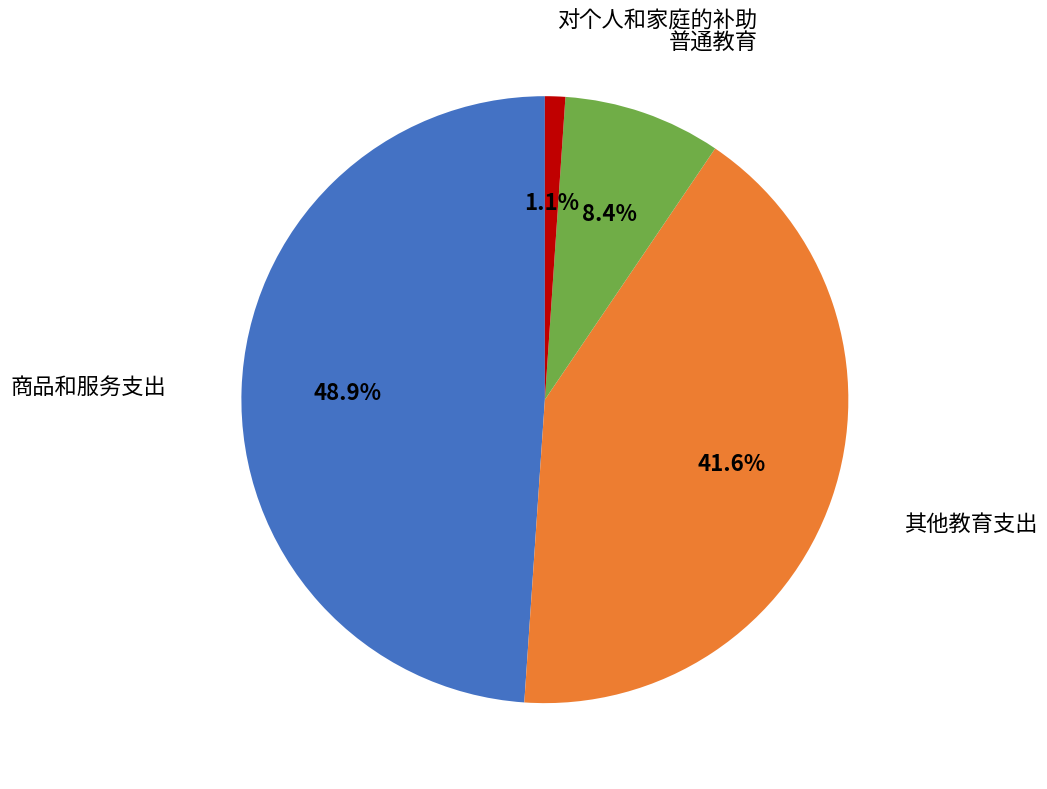

Does any single category account for the majority?

No